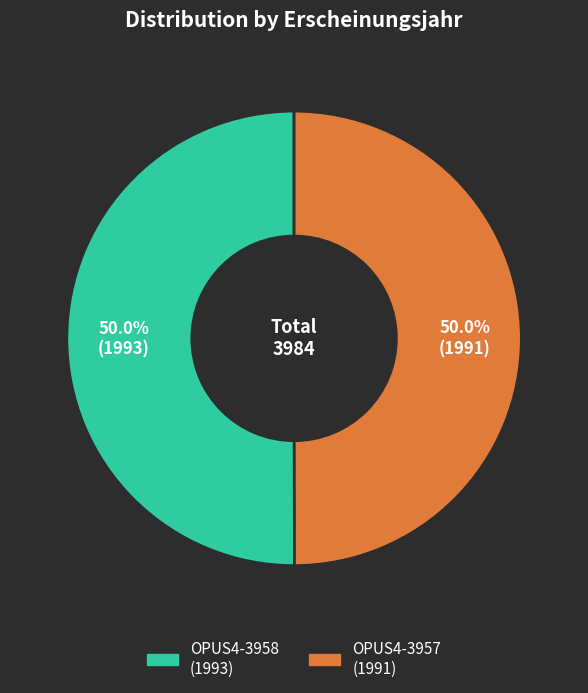

What is the ratio of the value at OPUS4-3958 to the value at OPUS4-3957?

1.0